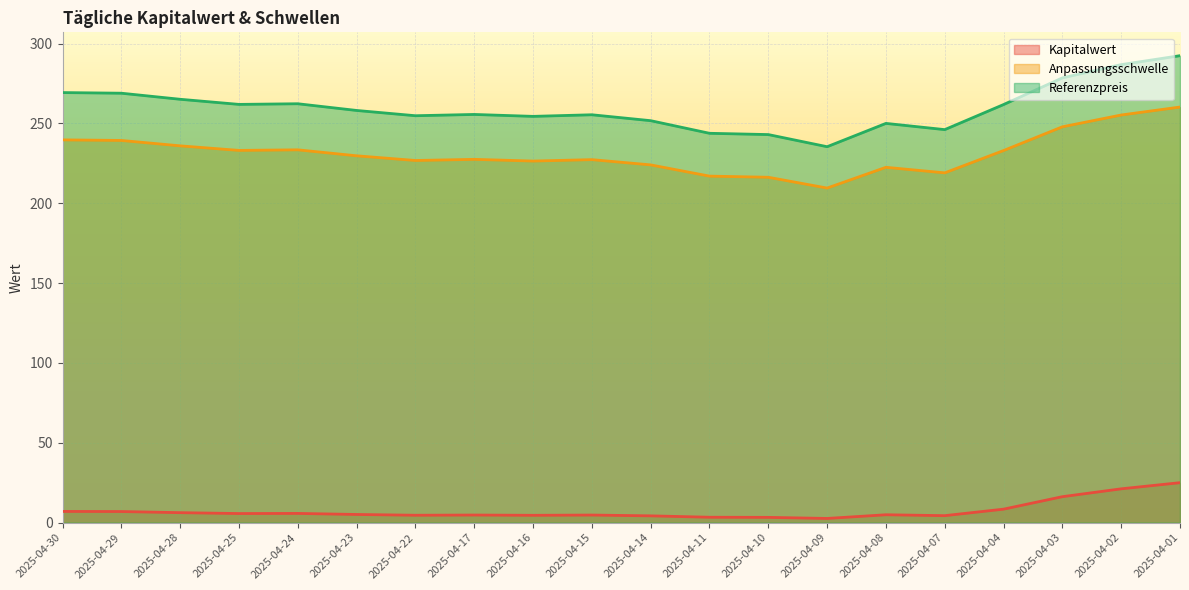

Rank the series at 2025-04-14 from lowest to highest value.

Kapitalwert, Anpassungsschwelle, Referenzpreis